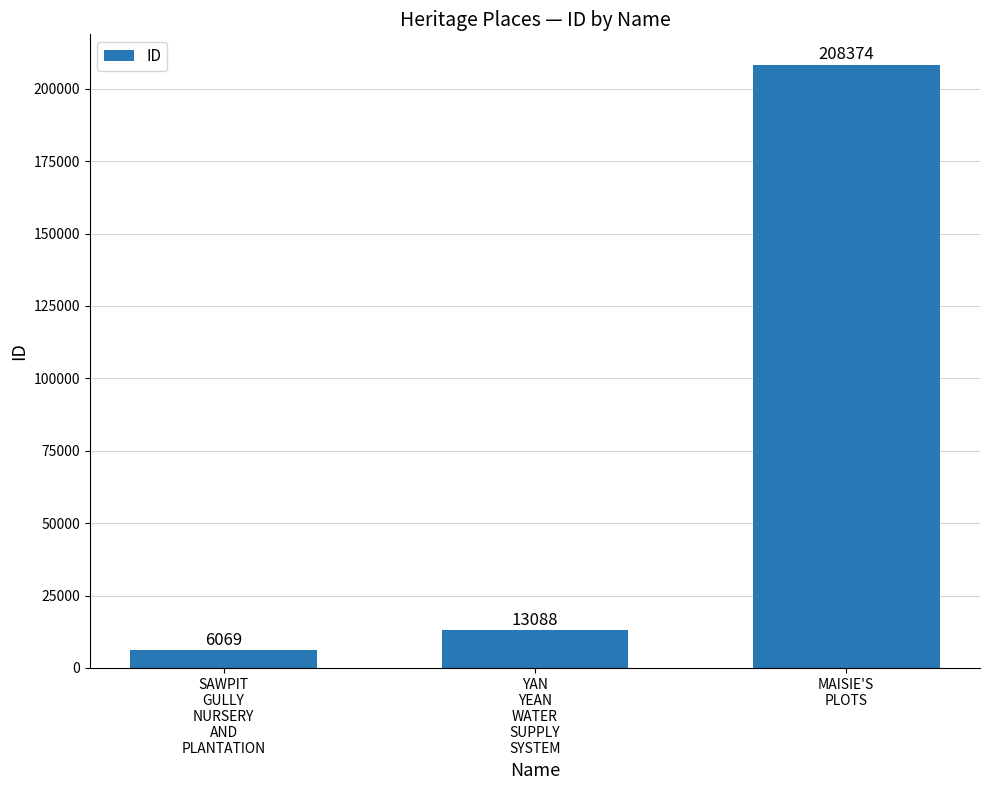

Where is the data nearest to the value 107221?

YAN
YEAN
WATER
SUPPLY
SYSTEM